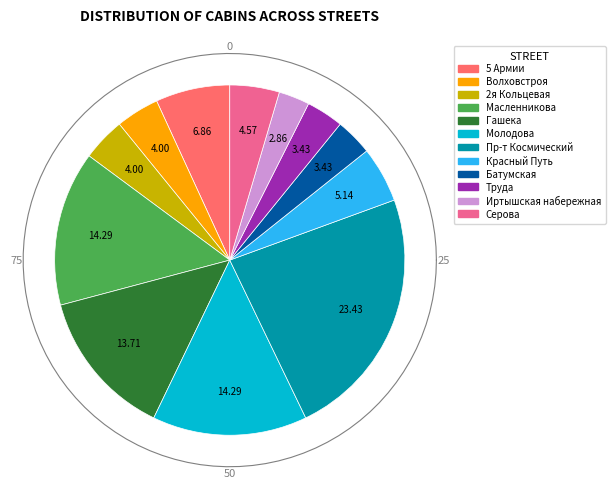

Count the number of slices in the pie.

12